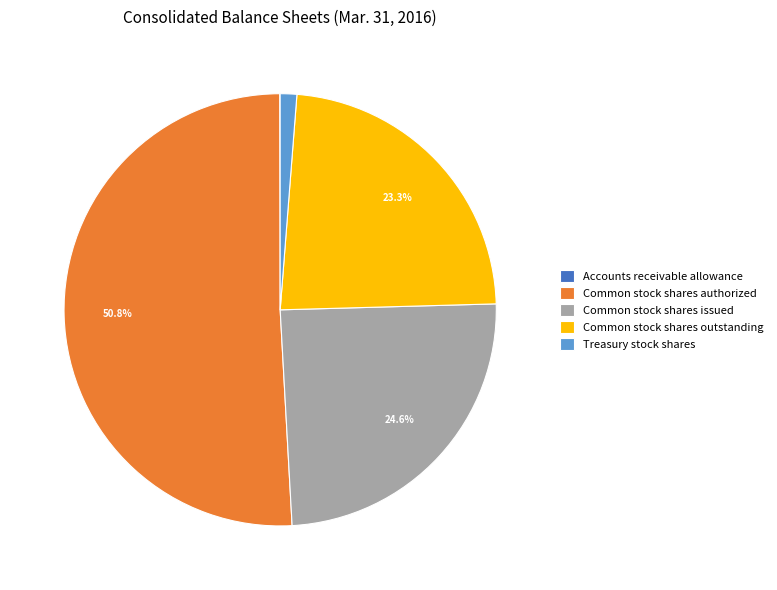

Is there any slice that represents more than half of the pie?

Yes